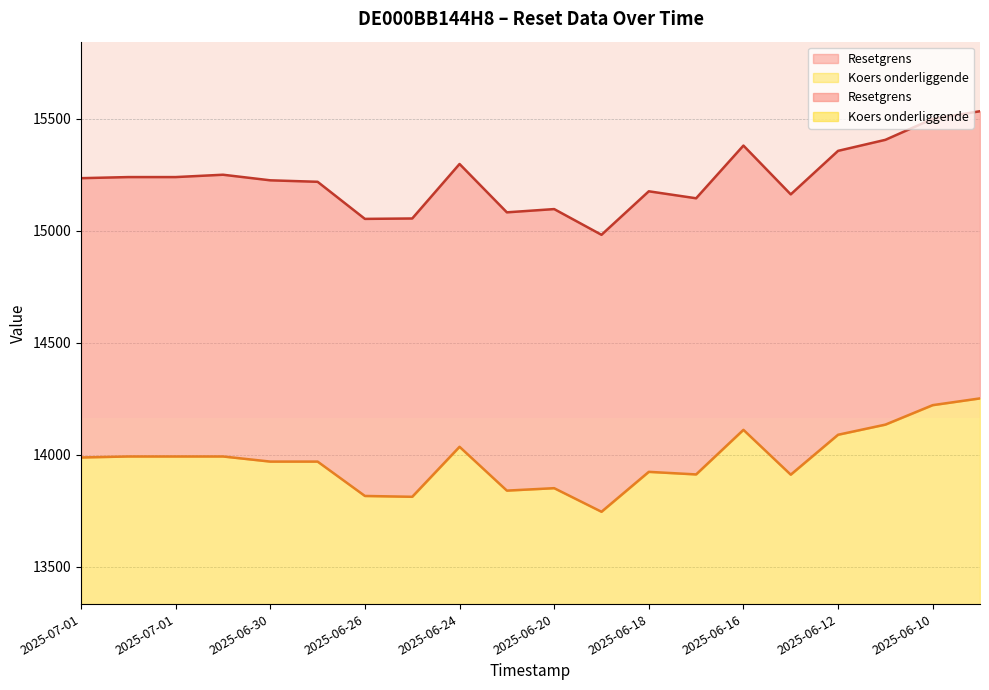

What is the greatest value displayed?

15533.9